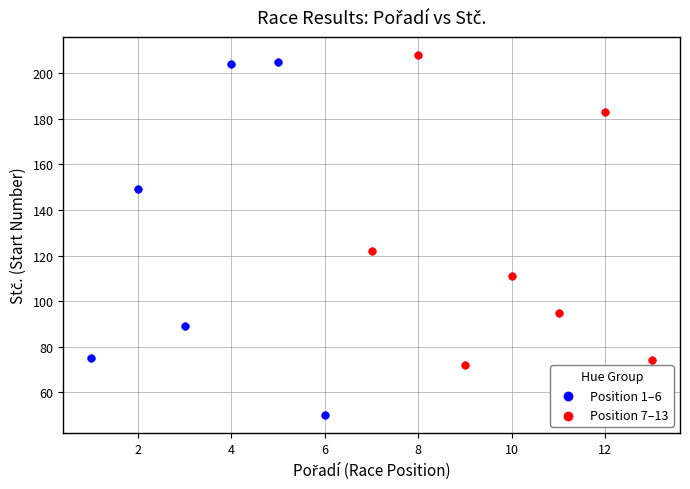

Which series contains the lowest Y value?

Position 1–6